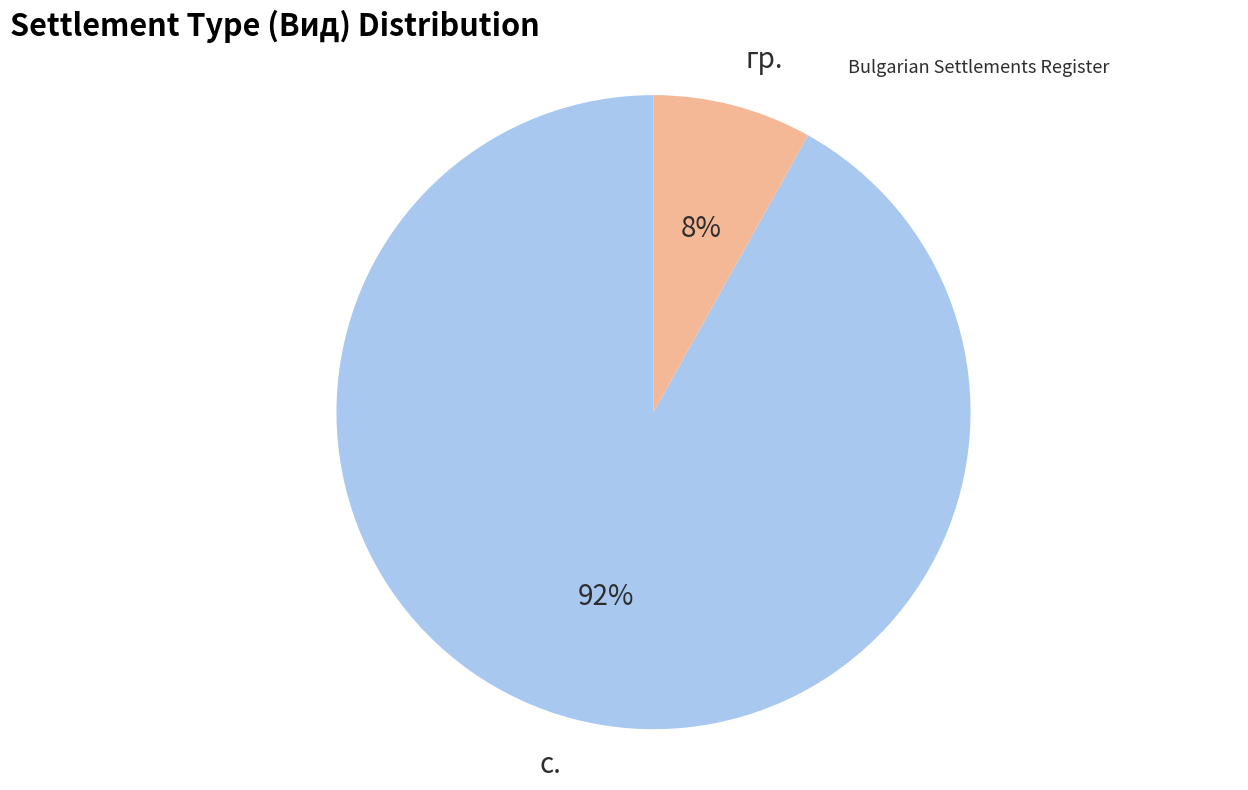

To the nearest percent, what portion does гр. represent?

8%